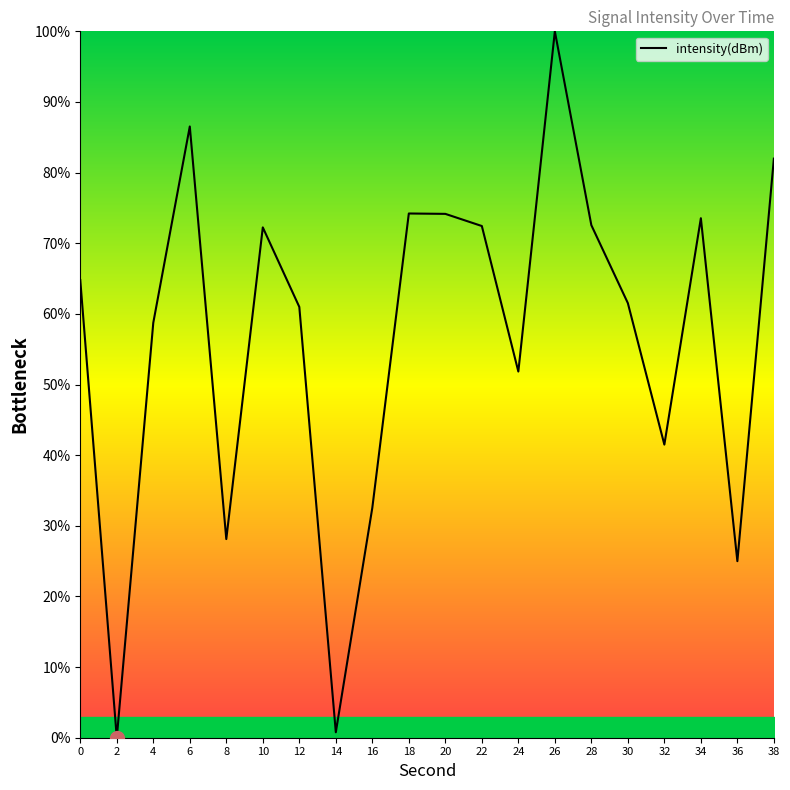

True or false: the data shows 72.6 at 28.

True